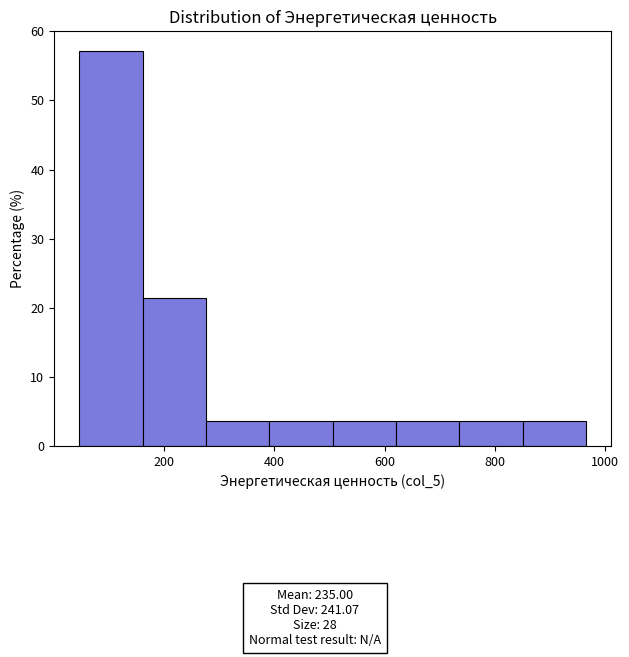

Reading left to right, list every bar in this chart as the range it spans on the x-axis followed by its height. Neither the bar edges nor the heights are printed on the chart, so give them approximately, as read against the axes.

40 to 160: 57
160 to 280: 21
280 to 400: 4
400 to 500: 4
500 to 620: 4
620 to 740: 4
740 to 860: 4
860 to 960: 4